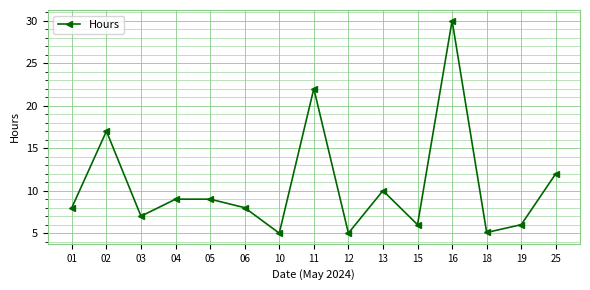

How many lines are shown in the chart?

1